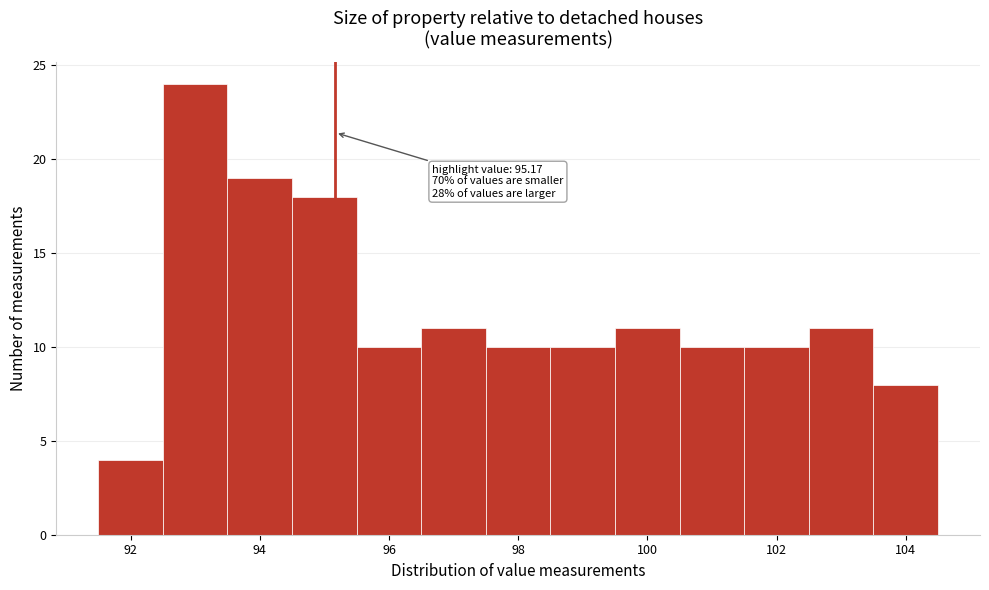

Which range on the x-axis has the tallest bar?

92.5 to 93.5